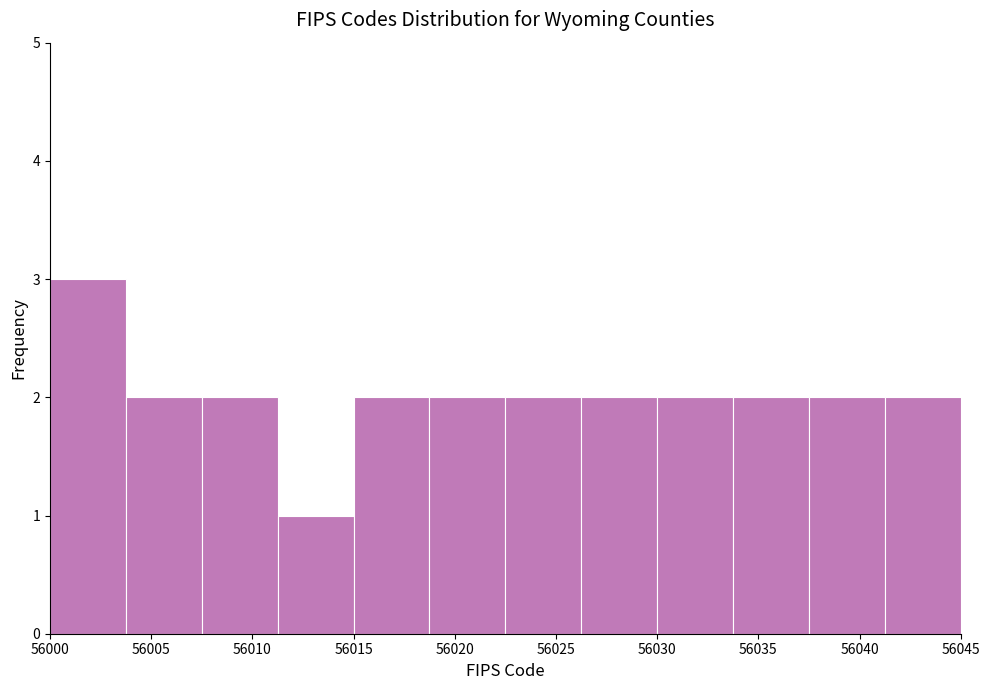

What is the height of the bar covering 56018.75 to 56022.50 on the x-axis? Neither the bar edges nor the heights are printed on the chart, so give them approximately, as read against the axes.

2